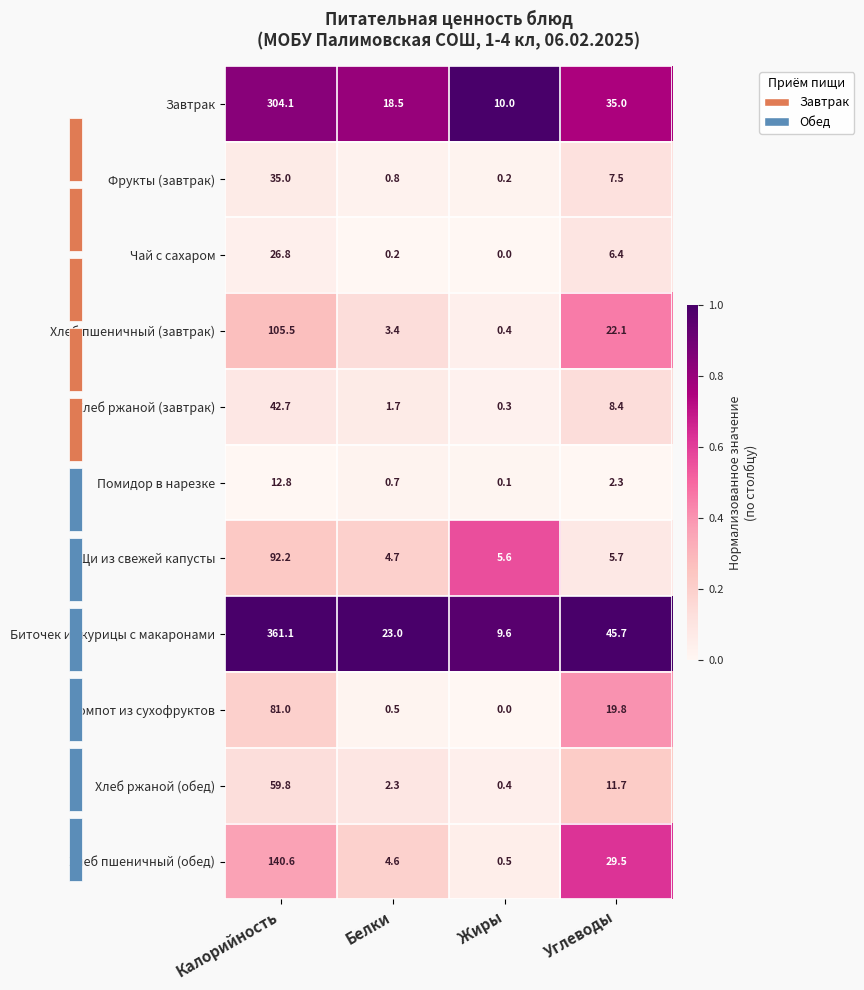

Is the value of Хлеб ржаной (завтрак) at Белки greater than the value of Завтрак at Углеводы?

No